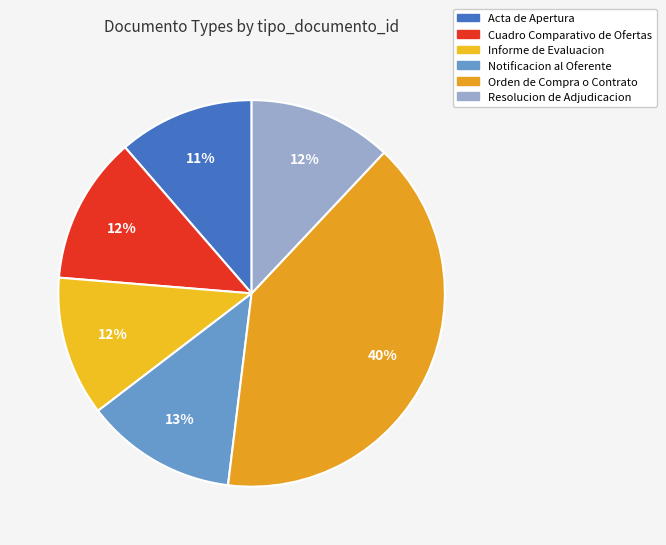

Is there any slice that represents more than half of the pie?

No